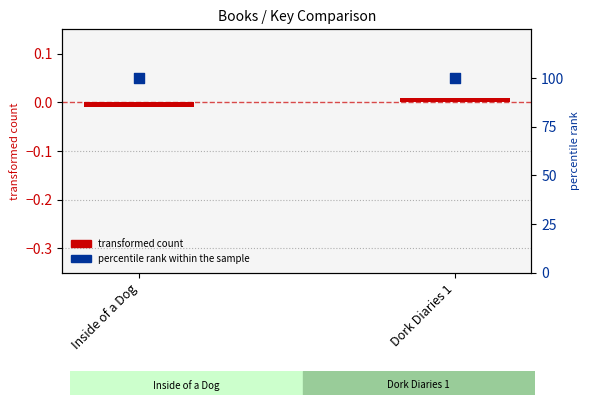

At how many categories does at least one series exceed 38?

2